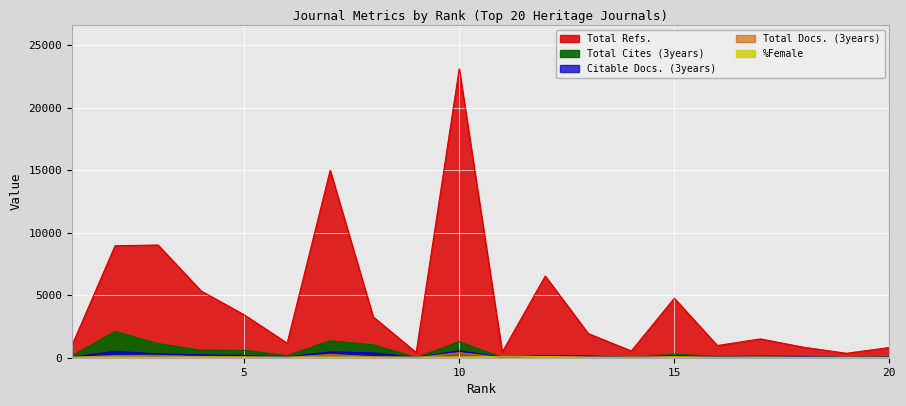

What is the difference between the maximum and second lowest values in the %Female series?

58